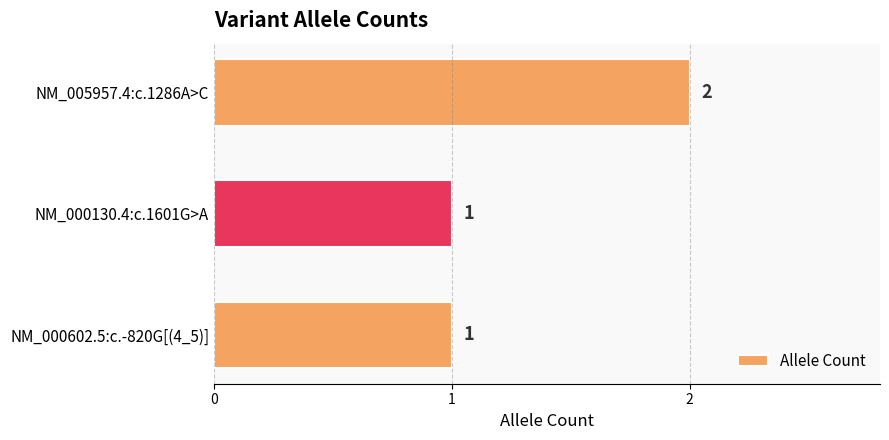

Count the number of values greater than 1.

1